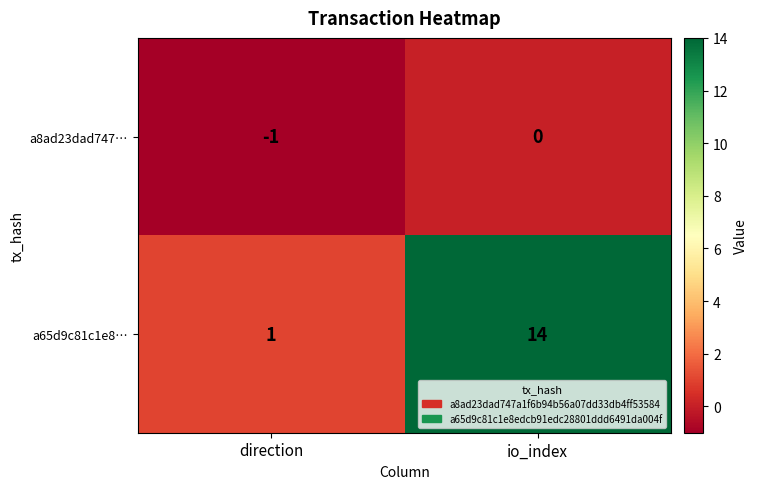

Reading left to right, transcribe all the data shown in this chart.

a8ad23dad747…: -1	0
a65d9c81c1e8…: 1	14